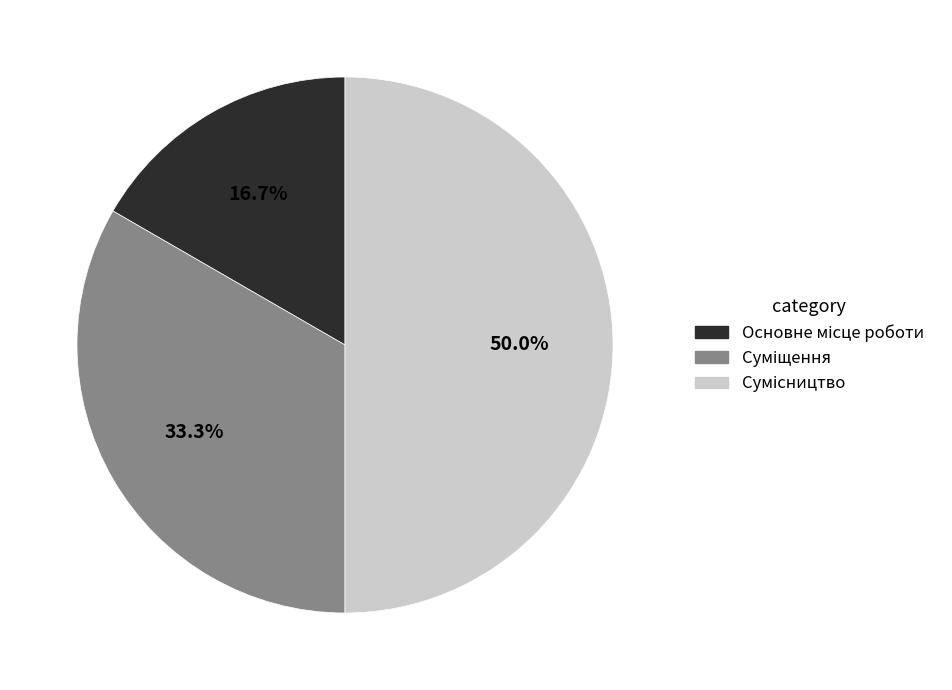

How many slices are in this pie chart?

3